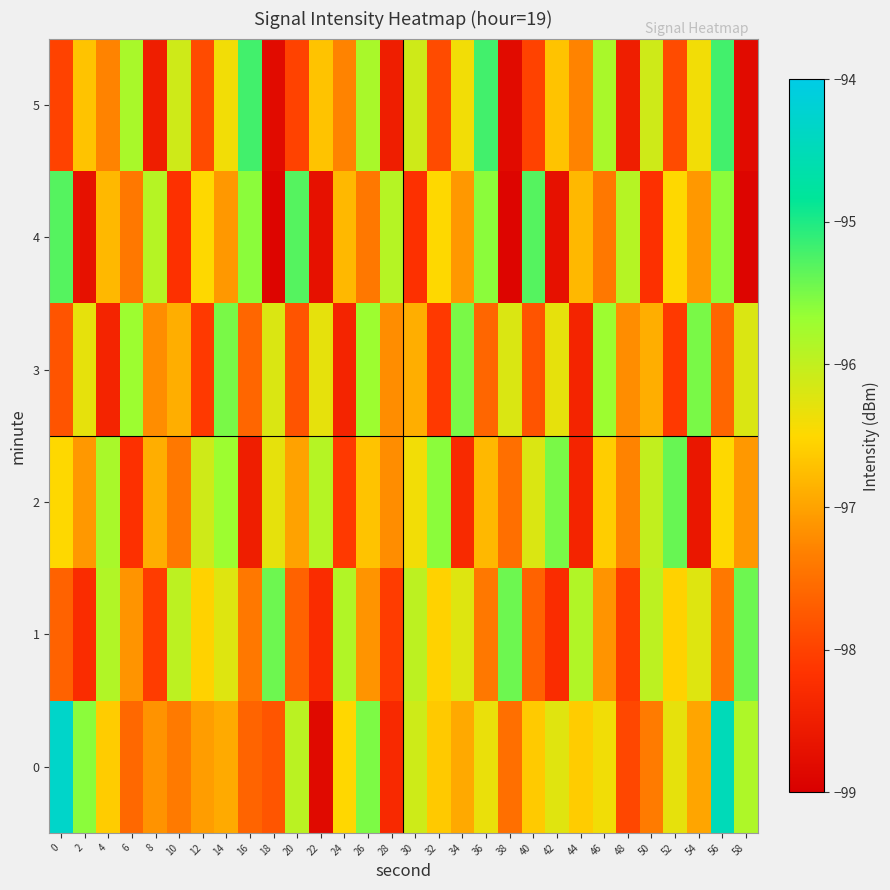

Which category has the lowest value across all series?

18